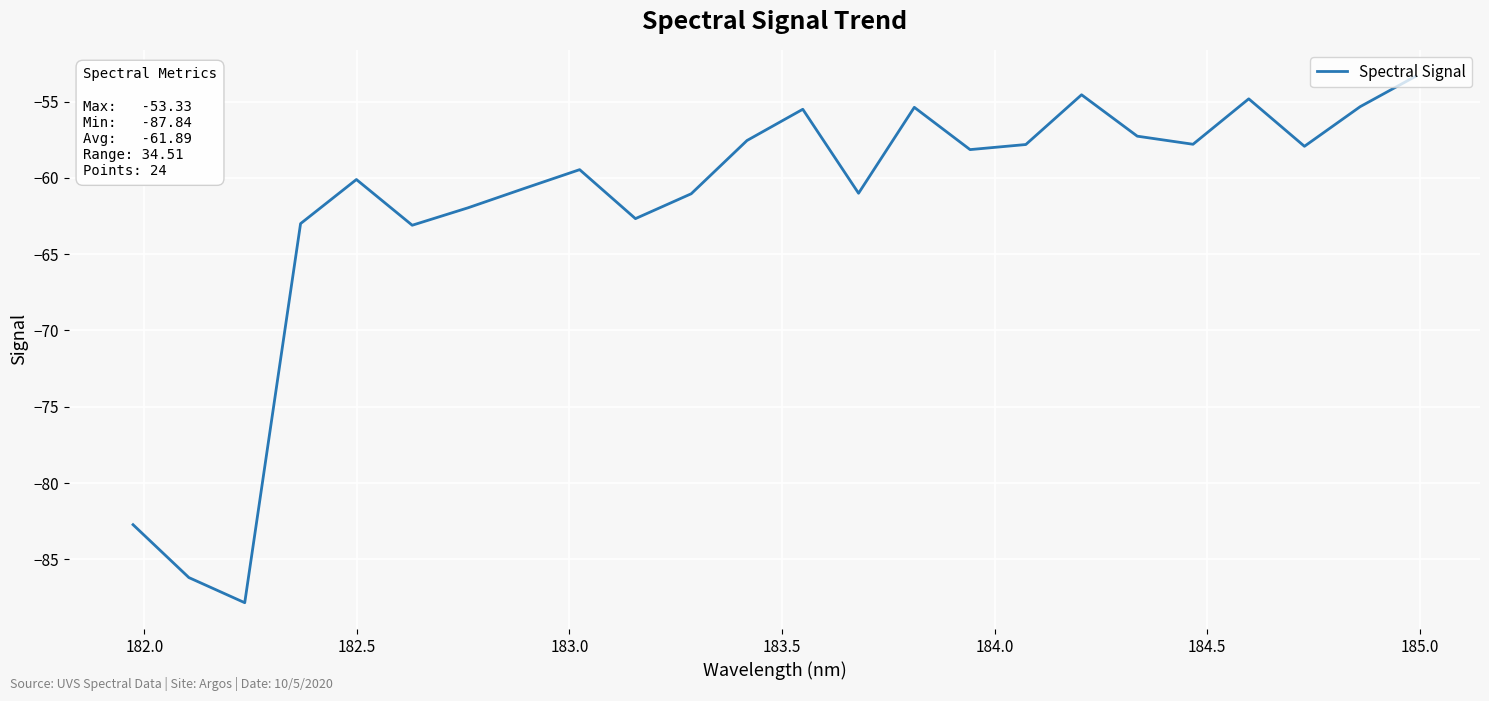

What is the difference between the maximum and second lowest values?

32.9